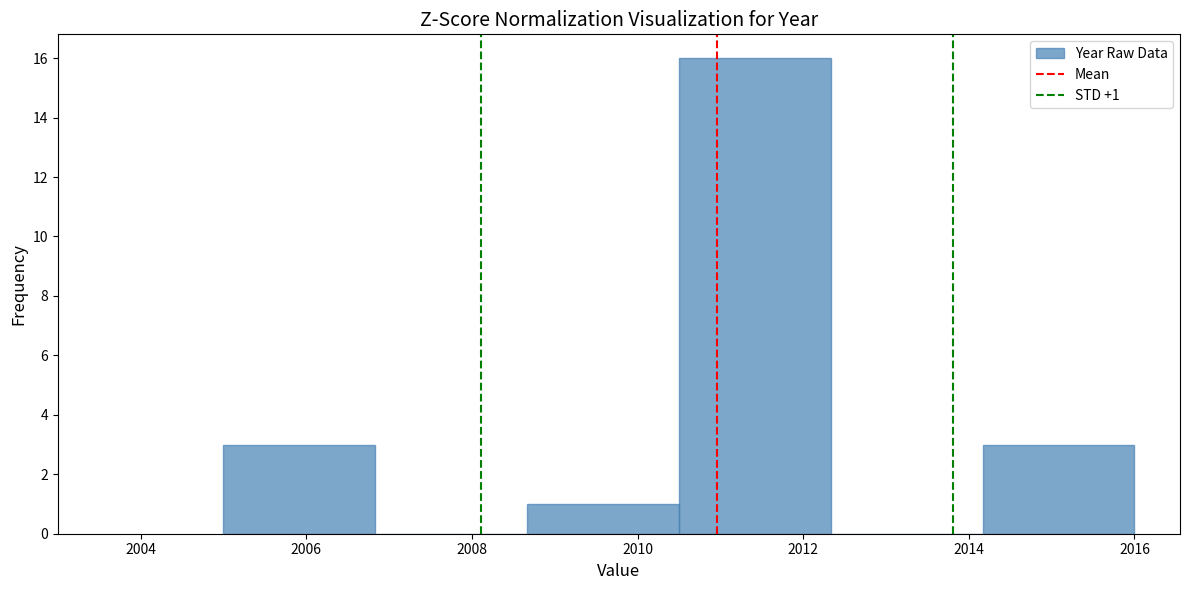

Over which range of the x-axis is the bar tallest?

2010.6 to 2012.4